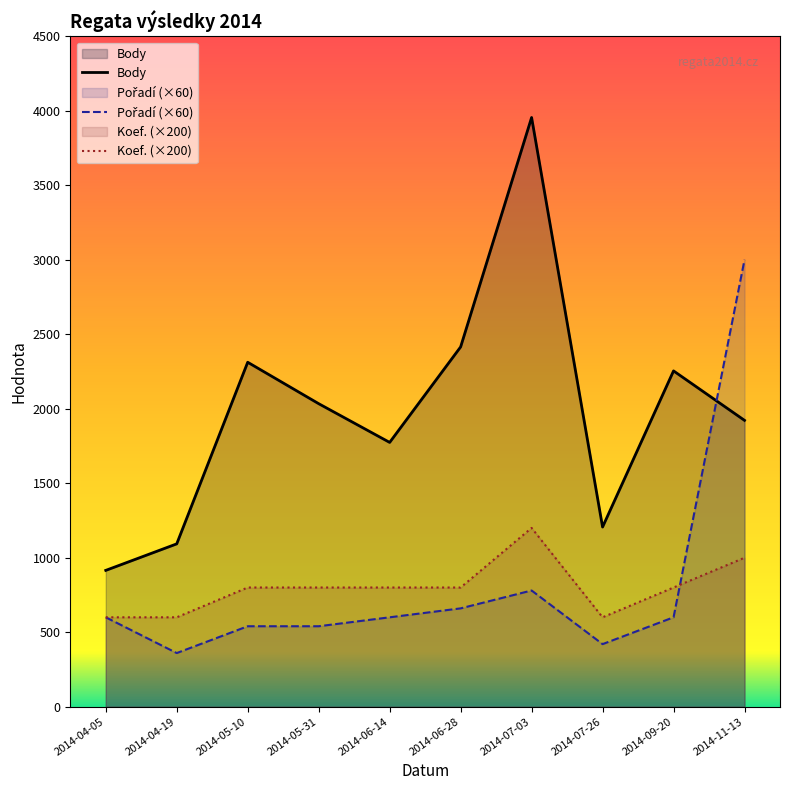

Where is the first local minimum for Pořadí?

2014-04-19